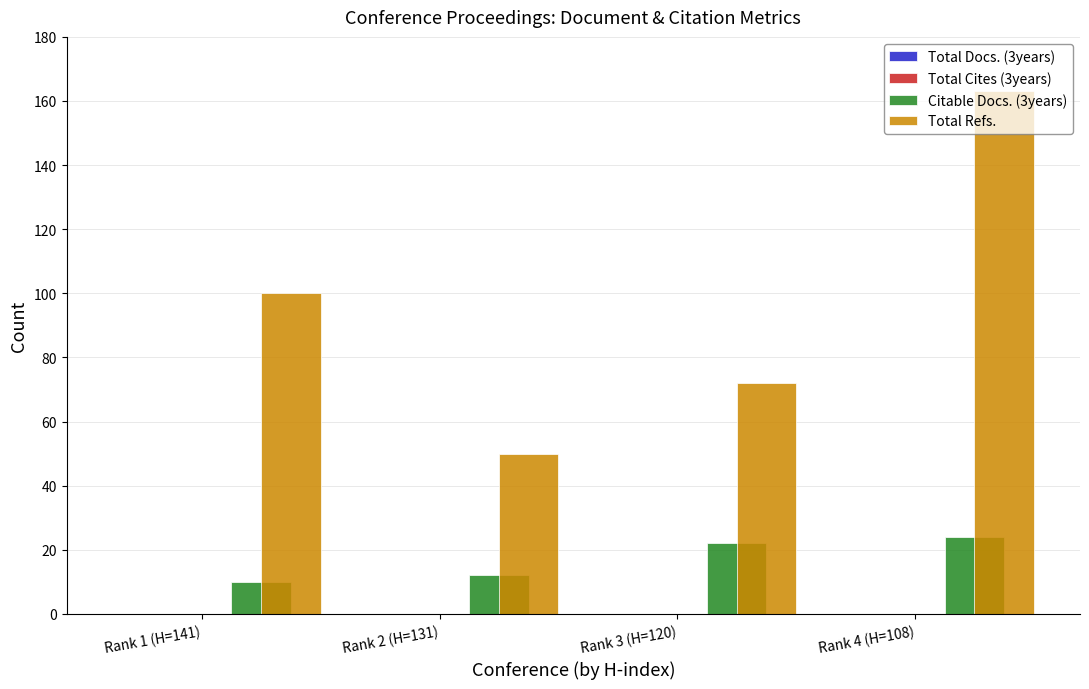

Which series has the largest range (max minus min)?

Total Refs.